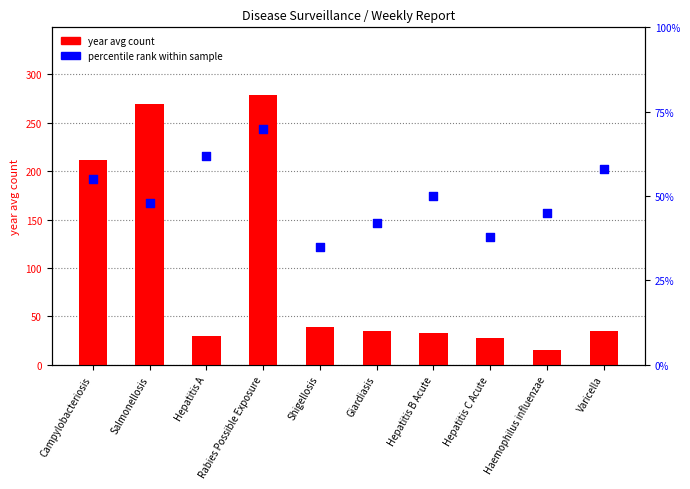

Which series has the widest spread of Y values?

year avg count